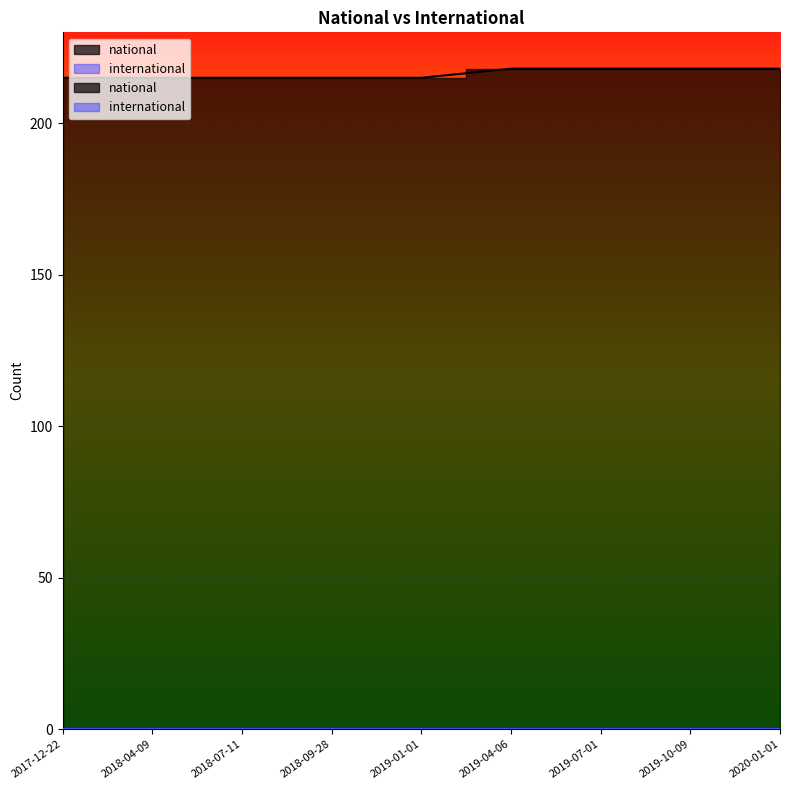

Rank the categories by value from lowest to highest.

2017-12-22, 2018-04-09, 2018-07-11, 2018-09-28, 2019-01-01, 2019-04-06, 2019-07-01, 2019-10-09, 2020-01-01